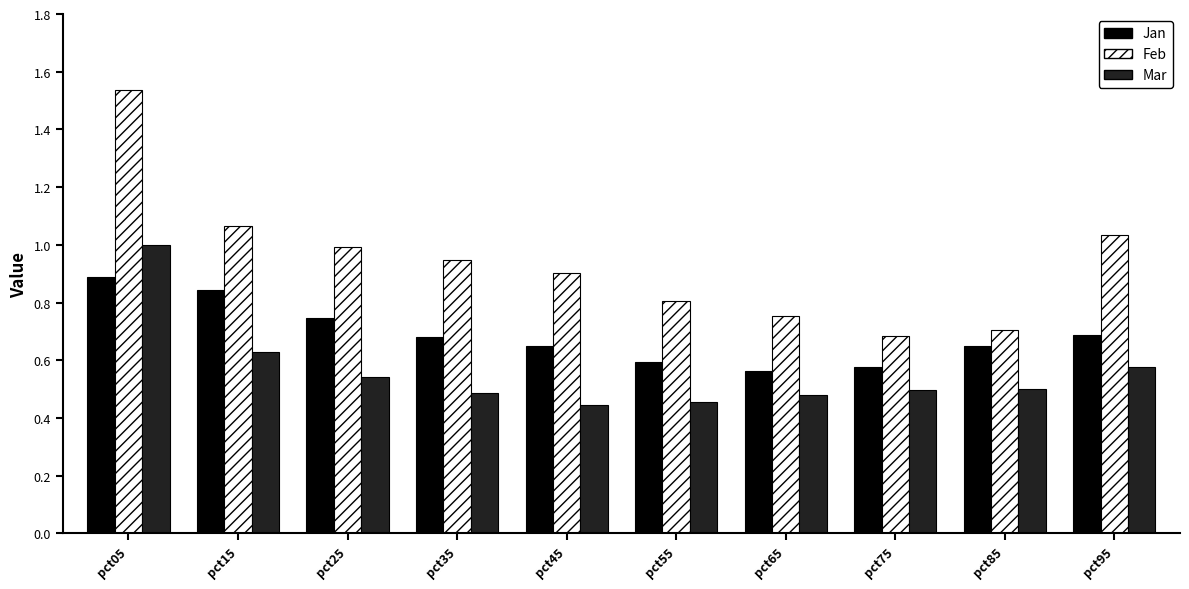

What is the sum of all Jan values?

6.9